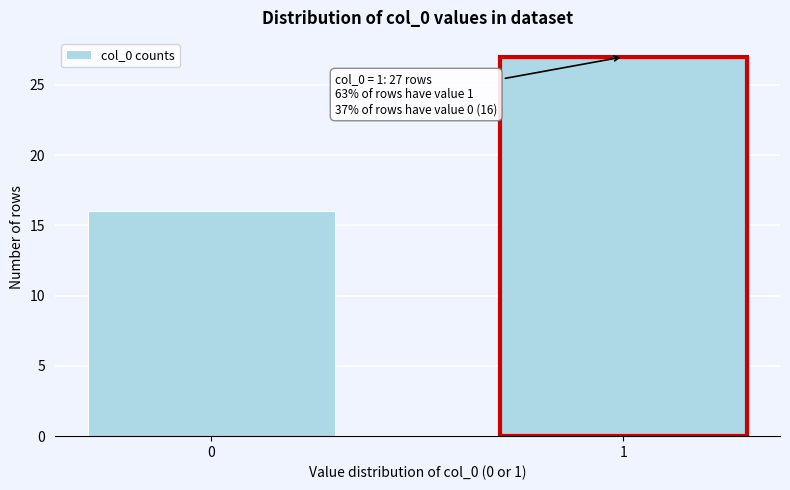

Reading left to right, extract all data points from this chart.

16	27